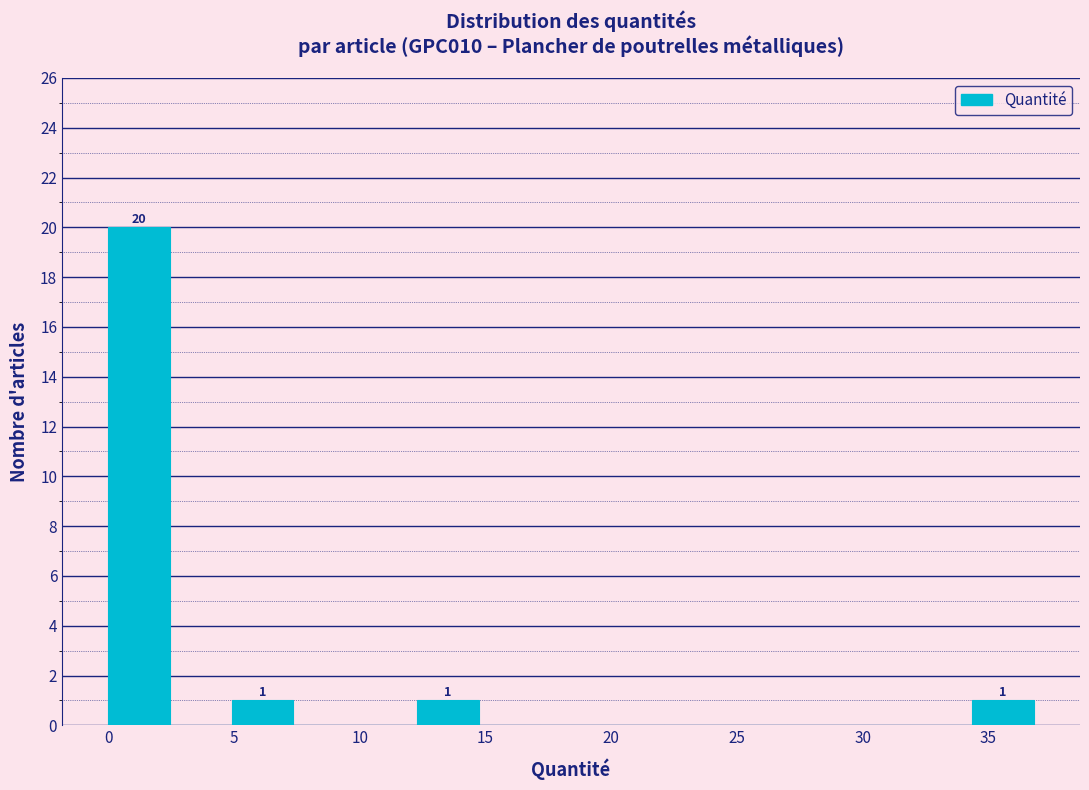

Over which range of the x-axis is the bar tallest?

0.0 to 2.5